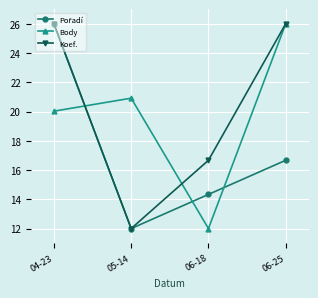

Is the value of Body at 05-14 greater than the value of Koef. at 06-25?

No